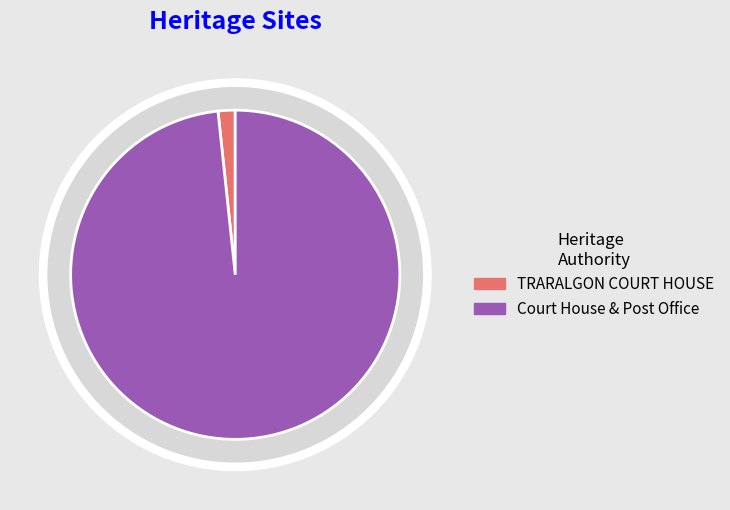

Which has a higher value, Court House & Post Office or TRARALGON COURT HOUSE?

Court House & Post Office